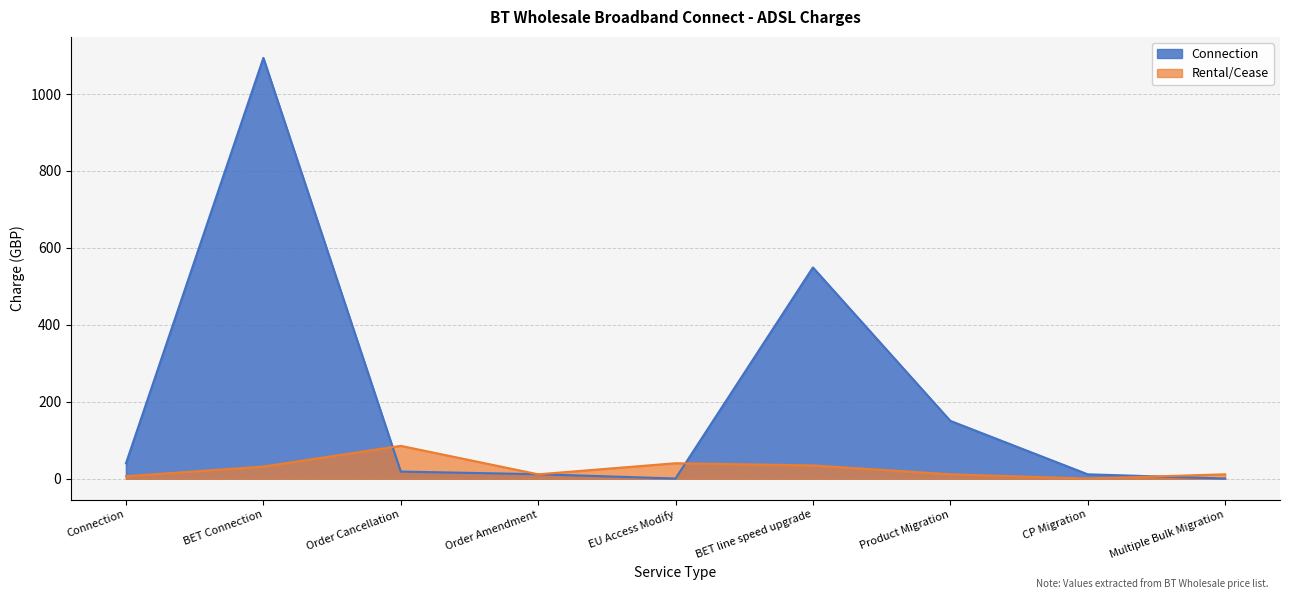

How many lines are shown in the chart?

2